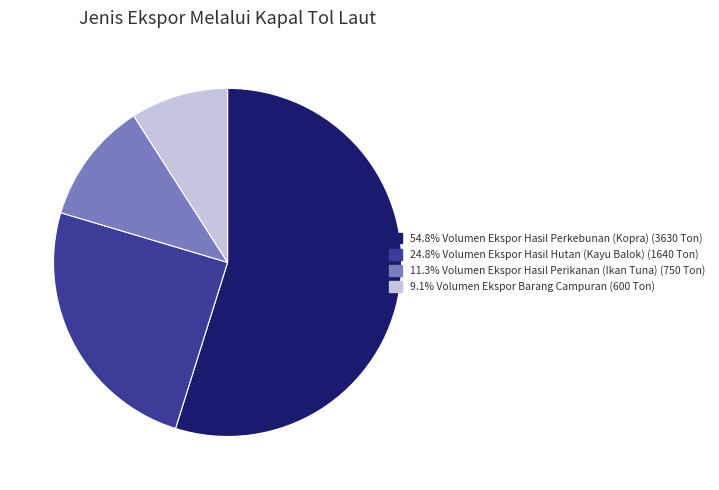

Does any single category account for the majority?

Yes